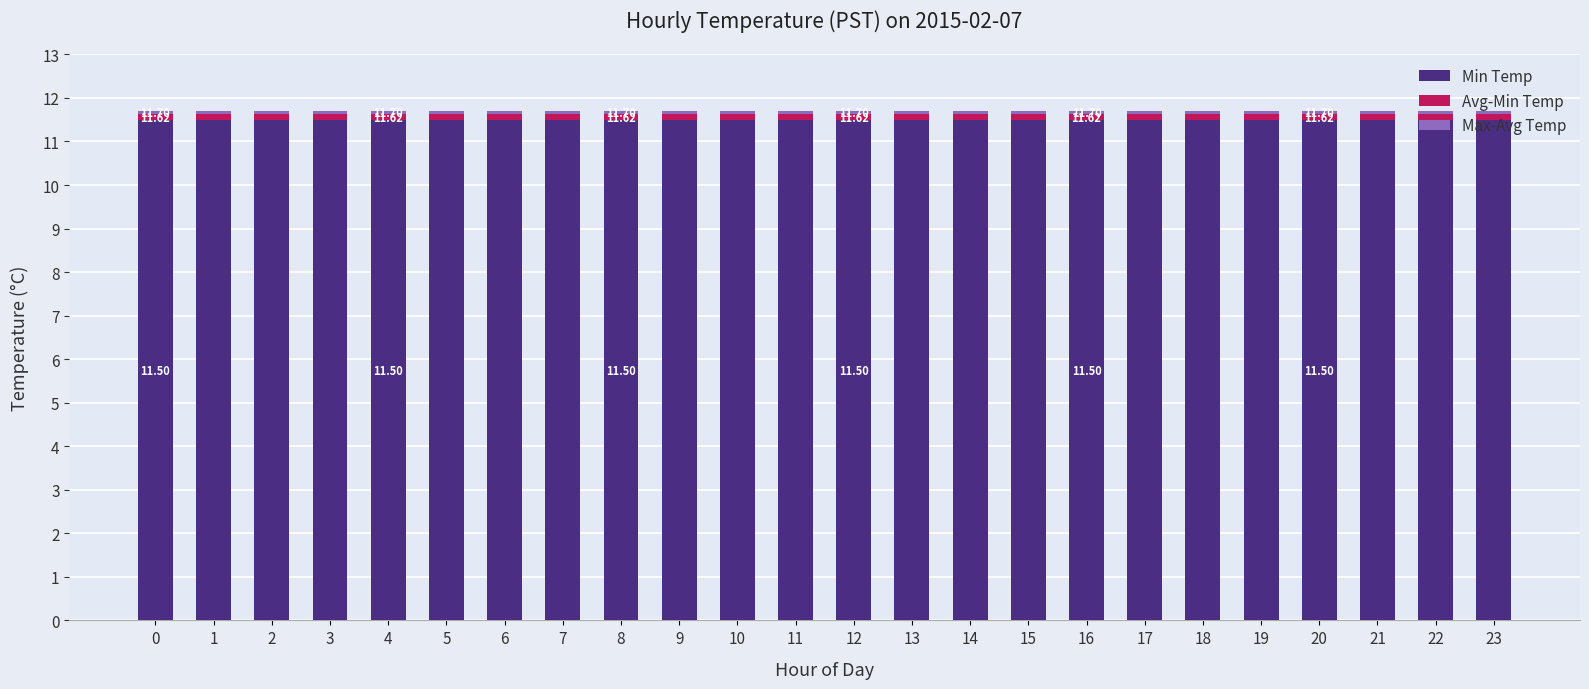

Does the chart contain any negative values?

No